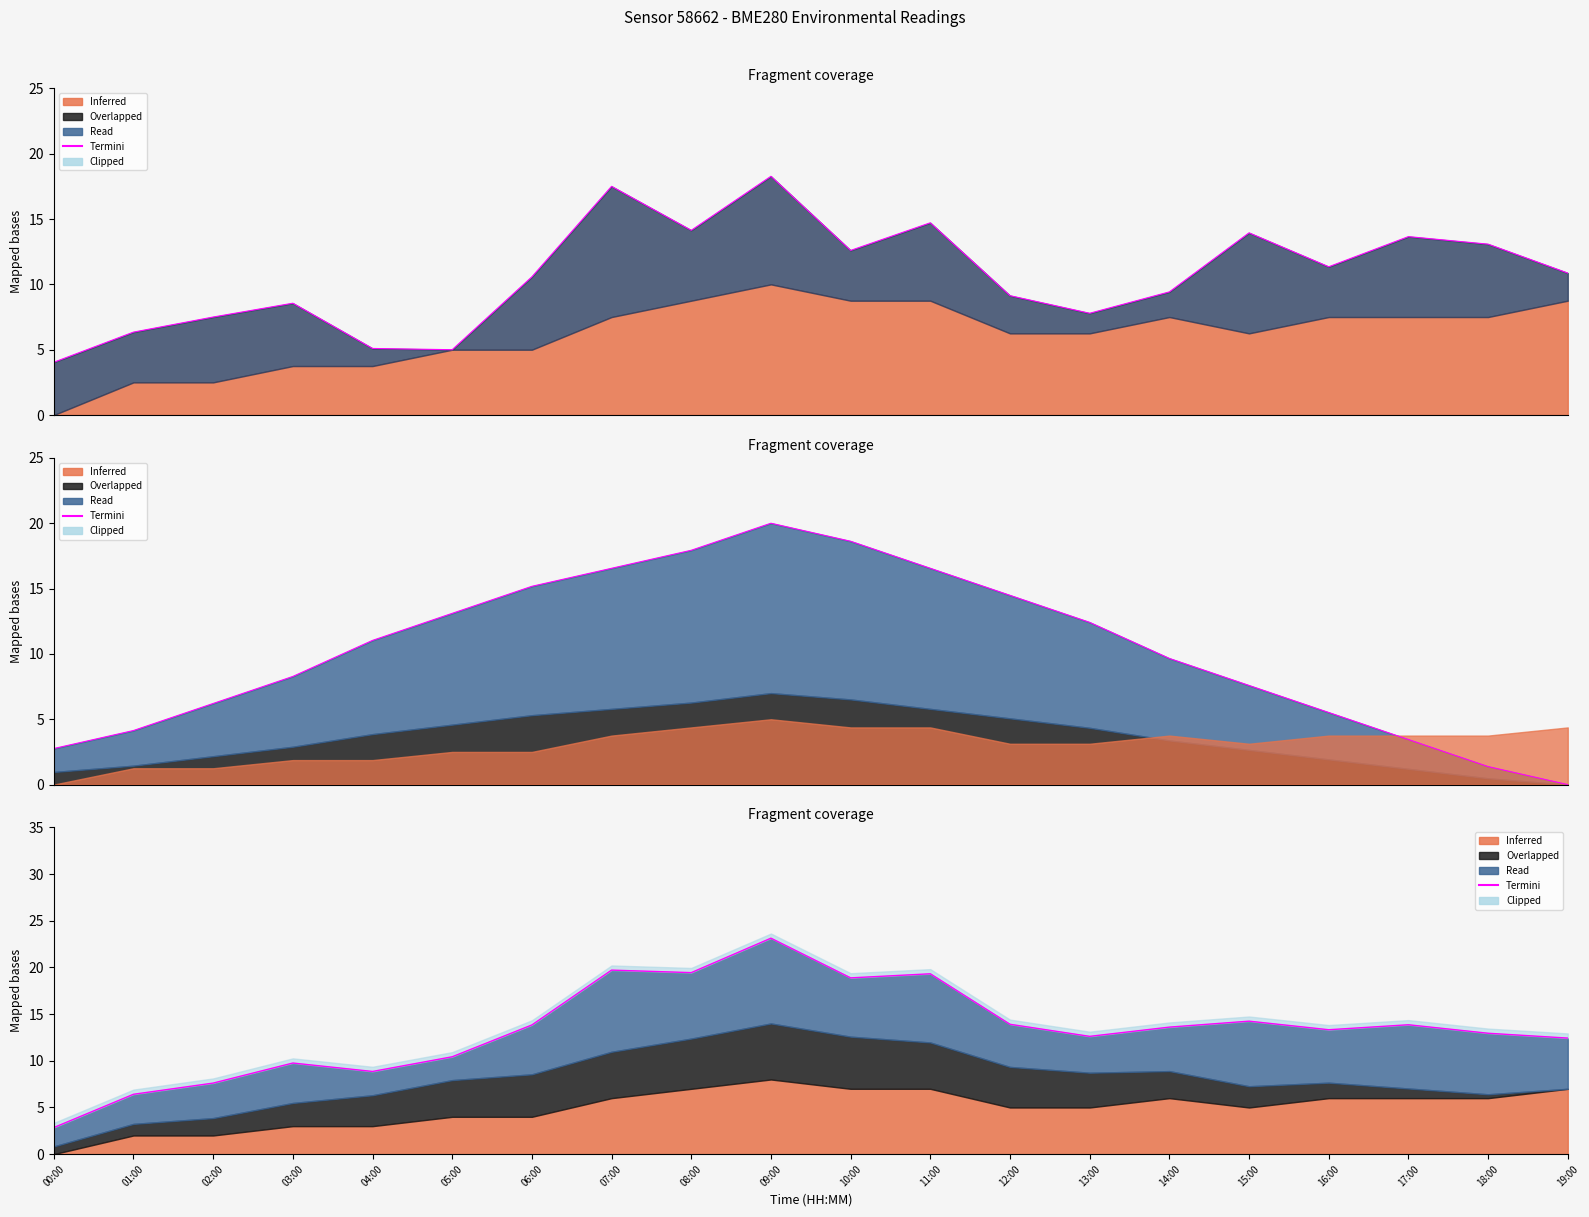

List the labels in order of value, smallest first.

00:00, 01:00, 02:00, 04:00, 03:00, 05:00, 19:00, 13:00, 18:00, 16:00, 14:00, 06:00, 17:00, 12:00, 15:00, 10:00, 11:00, 08:00, 07:00, 09:00